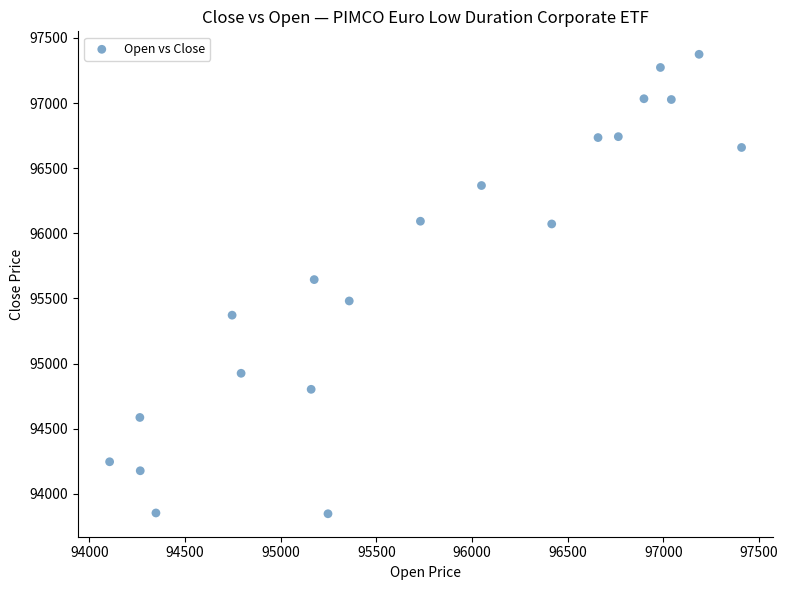

What is the range of X values (max minus min)?

3302